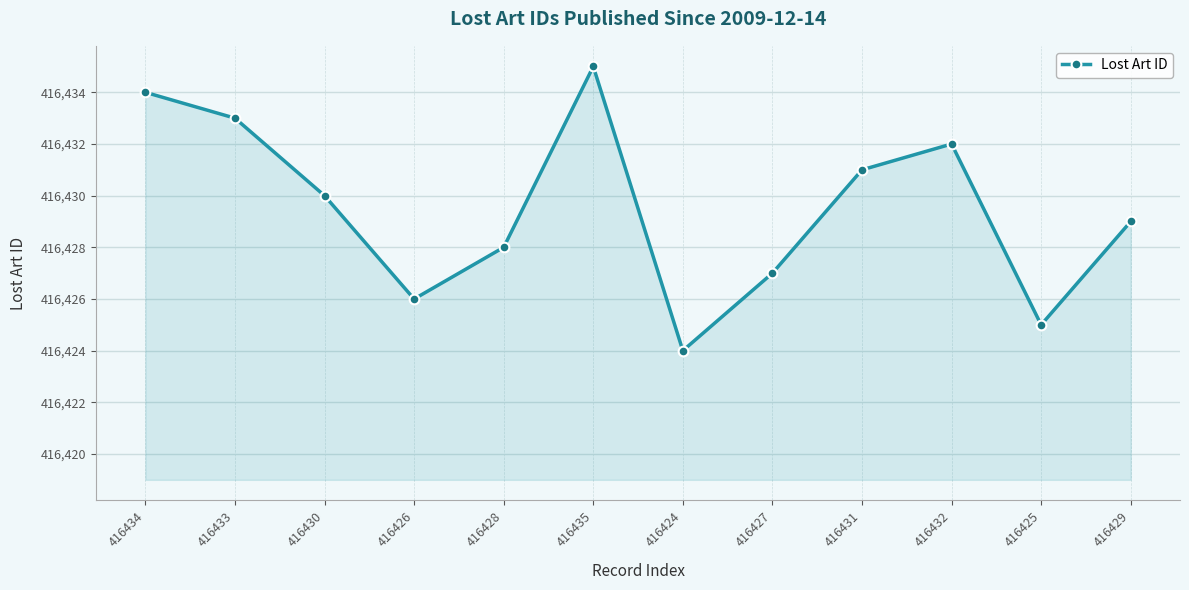

How many lines are shown in the chart?

1